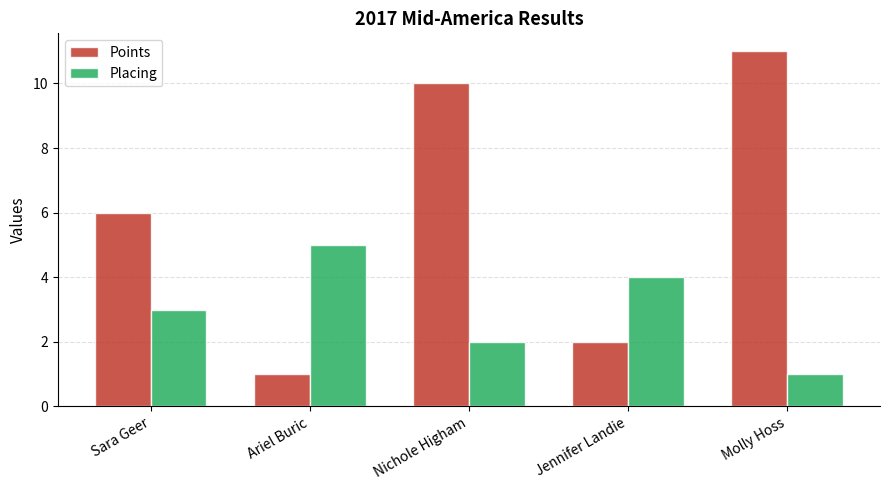

List the labels in order of Placing value, smallest first.

Molly Hoss, Nichole Higham, Sara Geer, Jennifer Landie, Ariel Buric